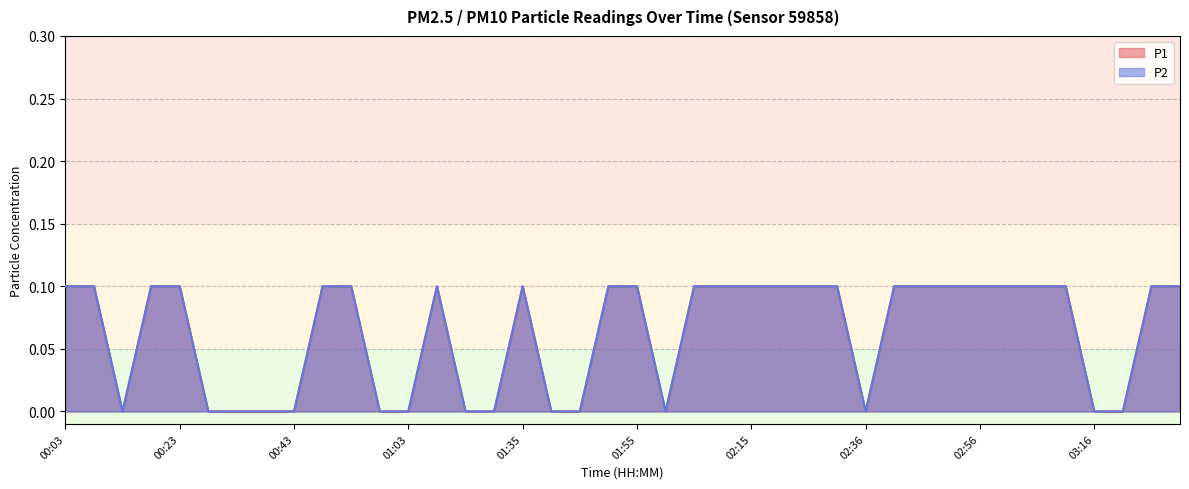

The P2 series shows 0.1 at 01:13. True or false?

True